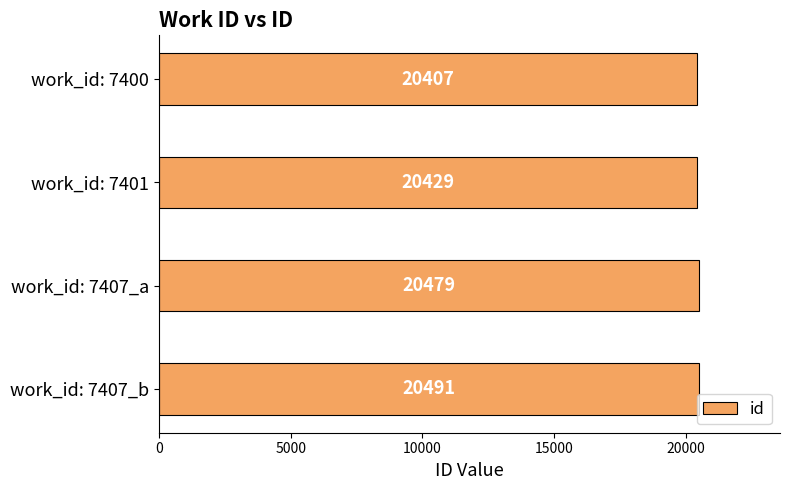

Reading top to bottom, what are all the values shown in this chart?

20407	20429	20479	20491